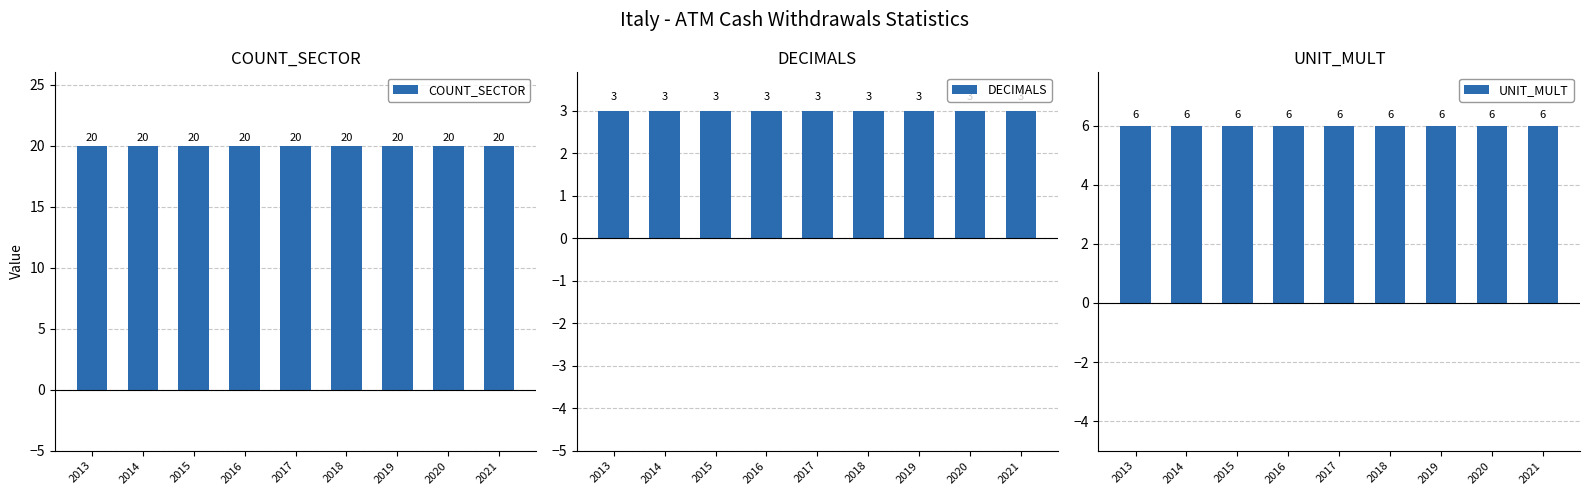

At how many categories does at least one series exceed 4?

9